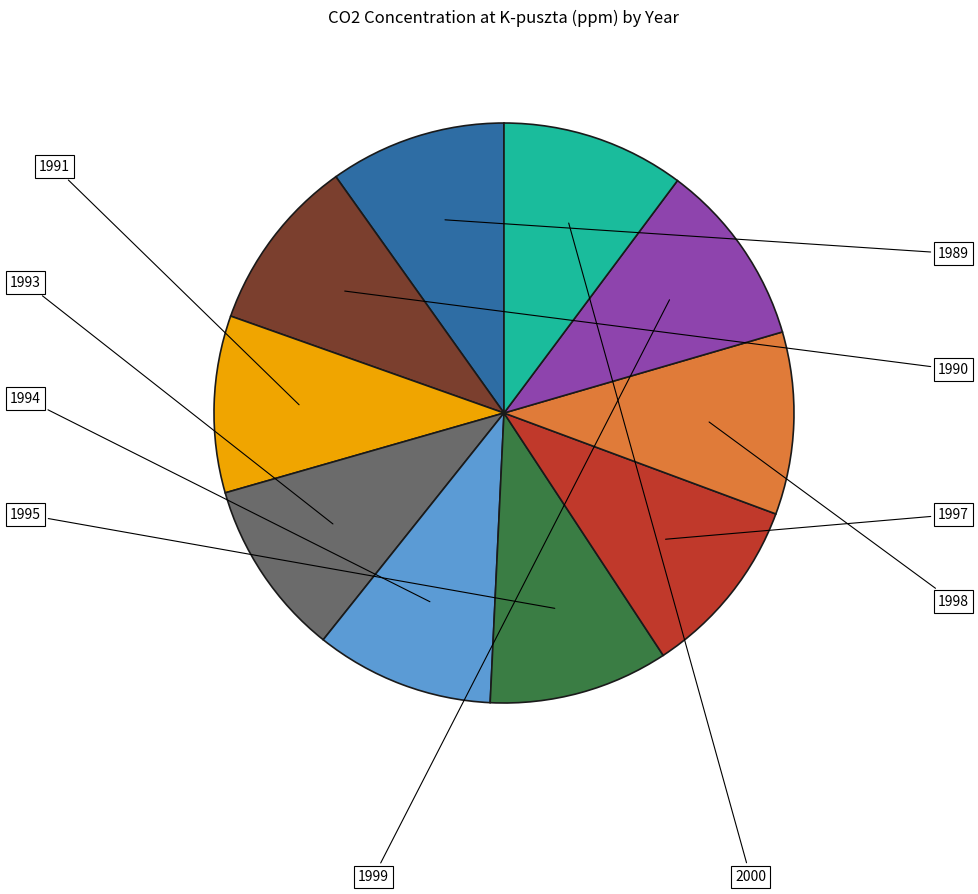

Does any single category account for the majority?

No